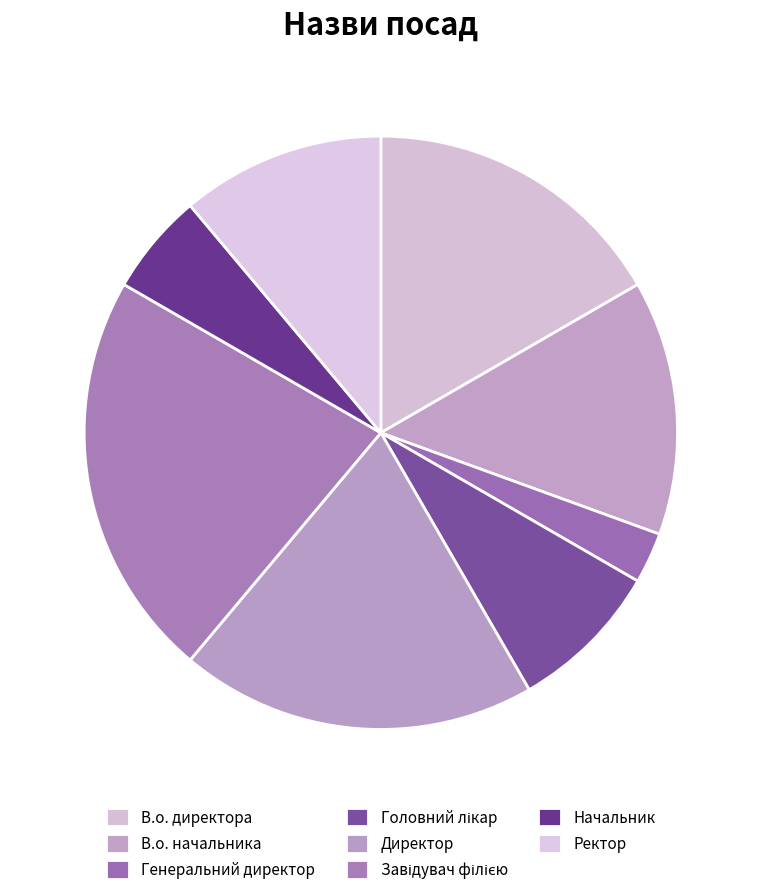

Which category has the biggest portion of the pie?

Завідувач філією